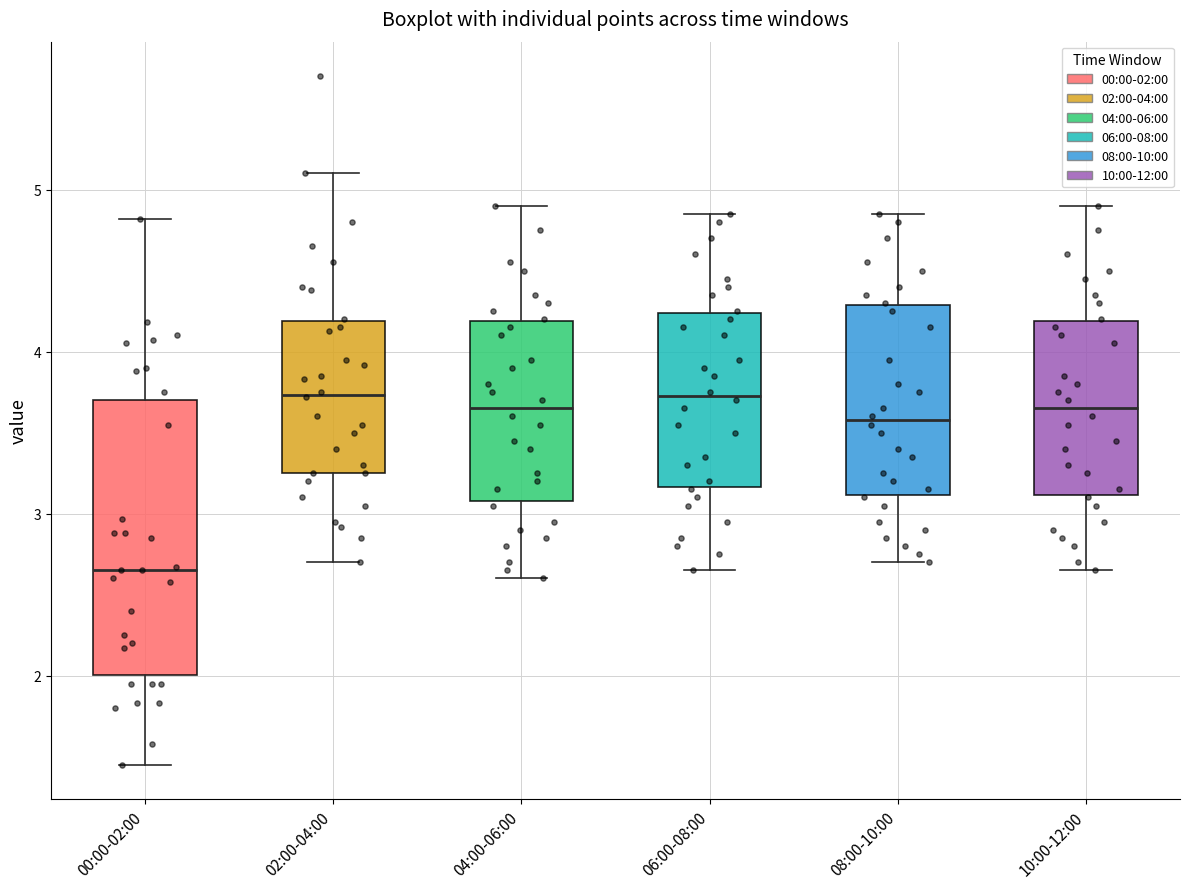

Which box is the tallest, from its lower edge to its upper edge?

00:00-02:00